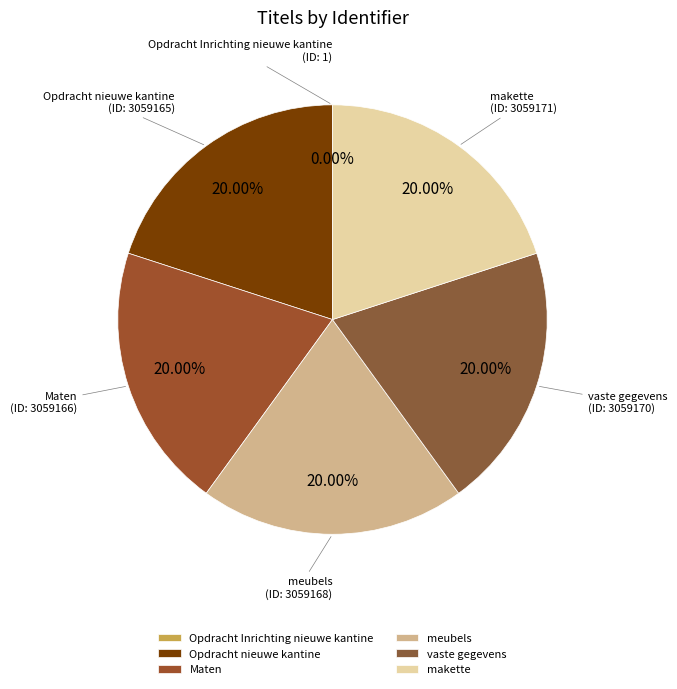

To the nearest percent, what is the average slice percentage?

17%